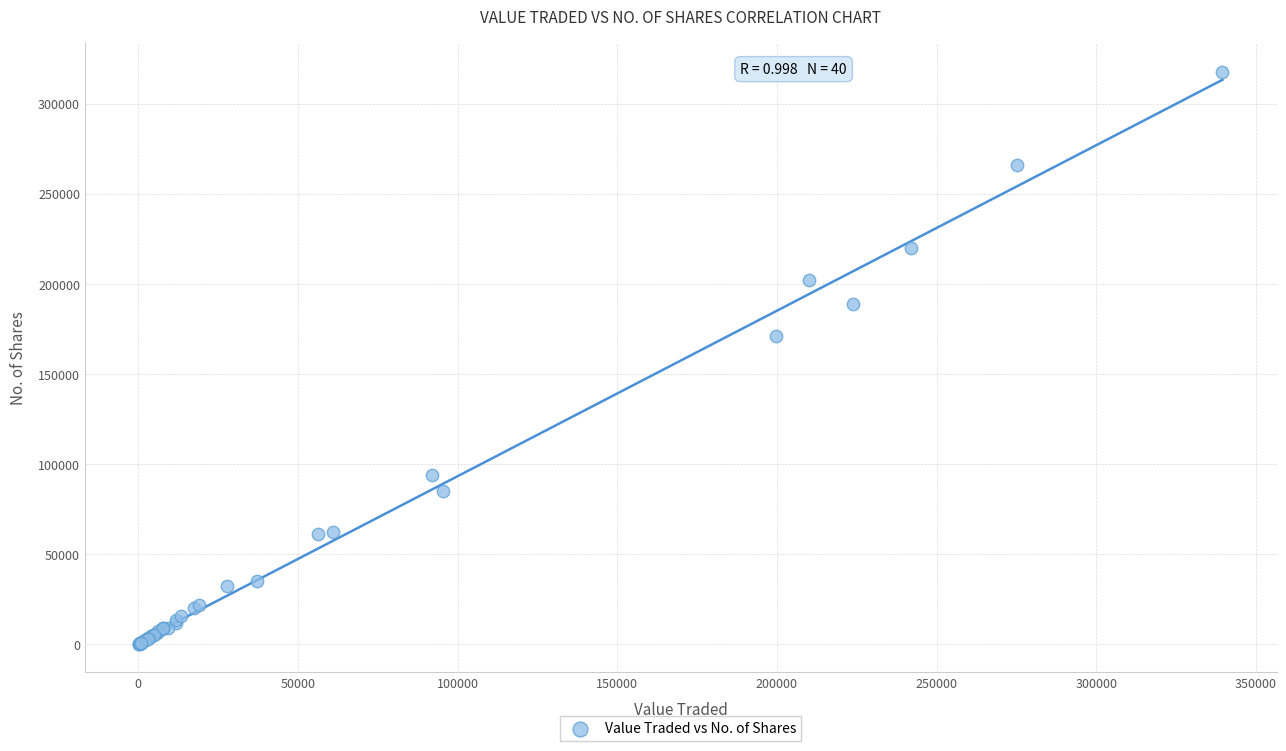

What Y value in the scatter plot is closest to 159017?

171221